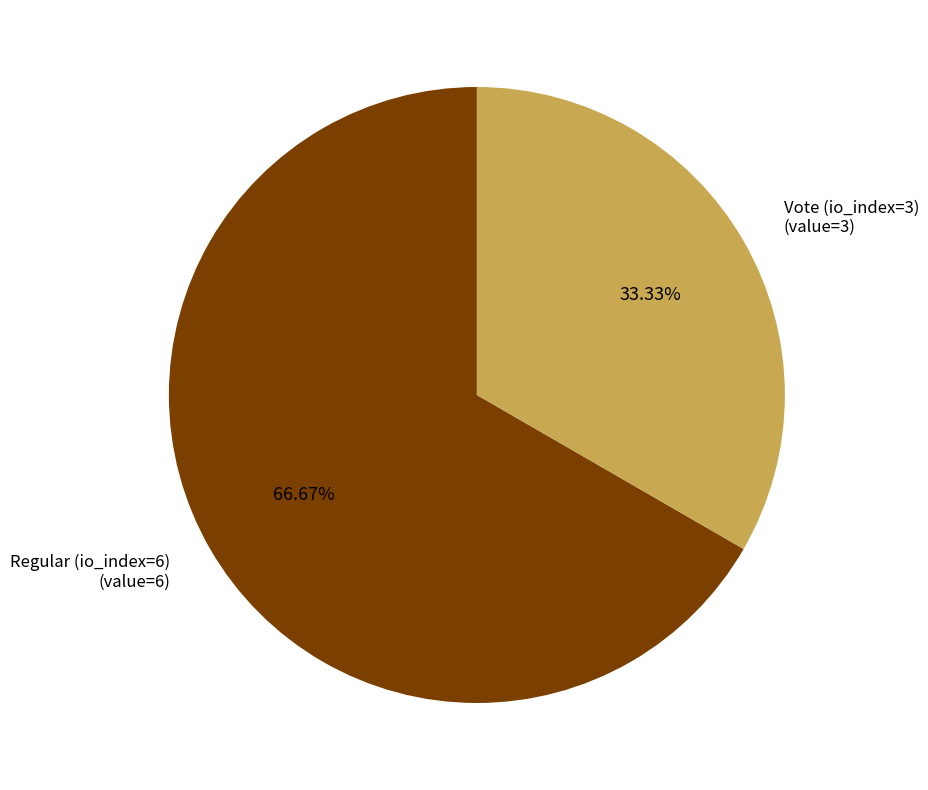

Approximately how many times larger is the value at Regular (io_index=6) compared to Vote (io_index=3)?

2.0